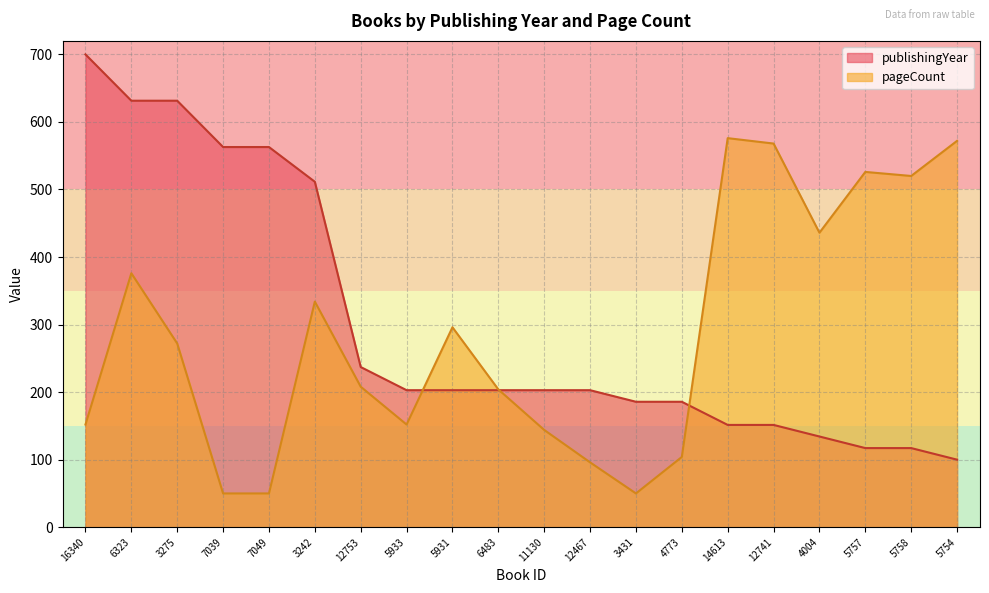

What is the difference between the maximum and second lowest values in the pageCount series?

526.0